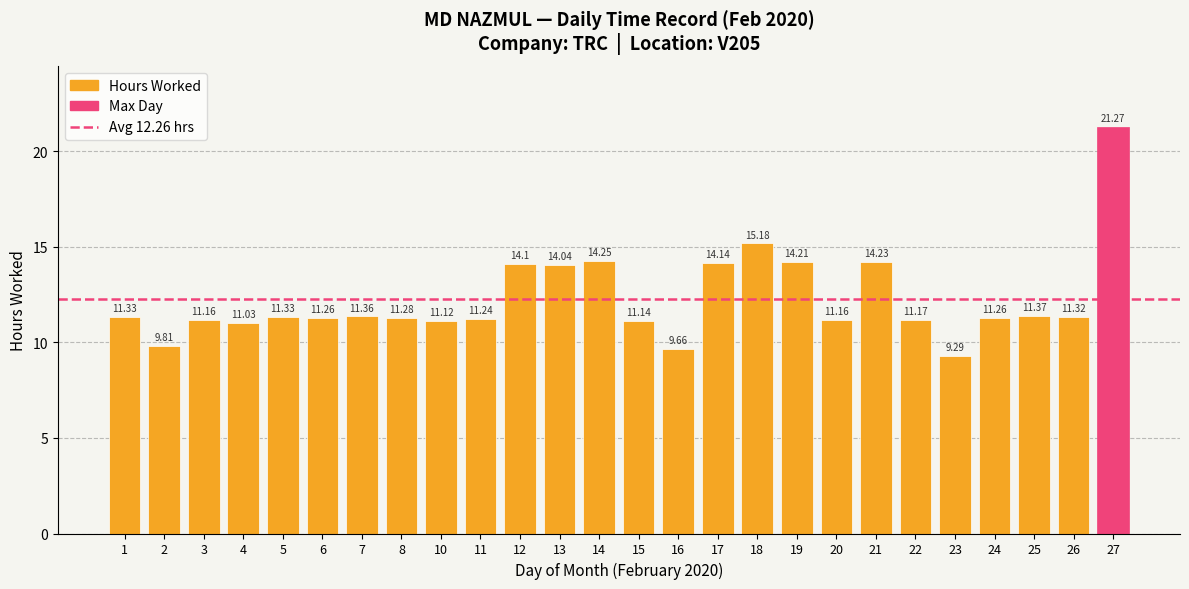

Approximately how many times larger is the value at 23 compared to 12?

0.7